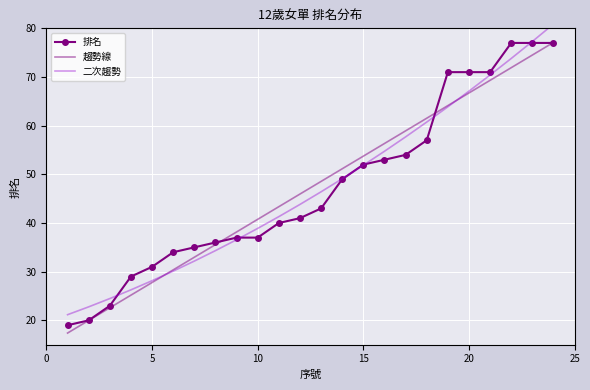

What is the highest value of the 趨勢線 series?

77.1